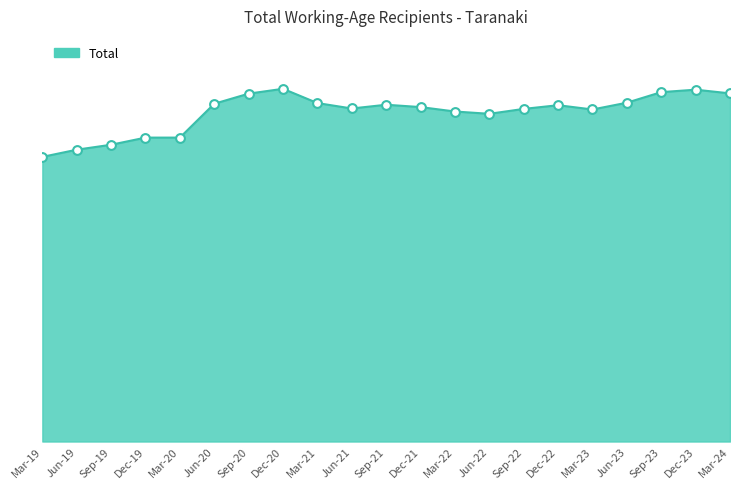

Is this an area chart (filled region under the line)?

Yes